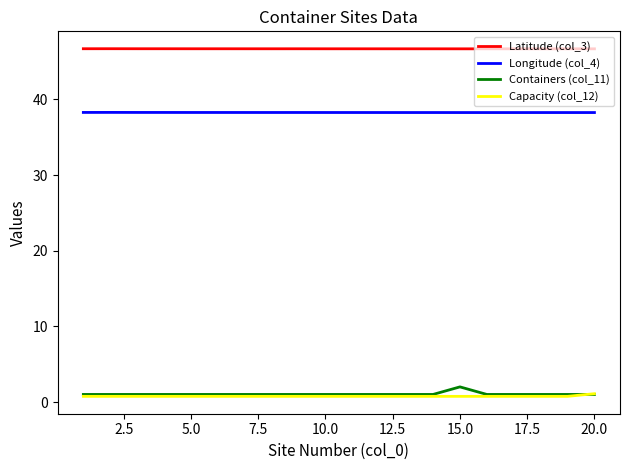

What is the average value of the Longitude (col_4) series?

38.3